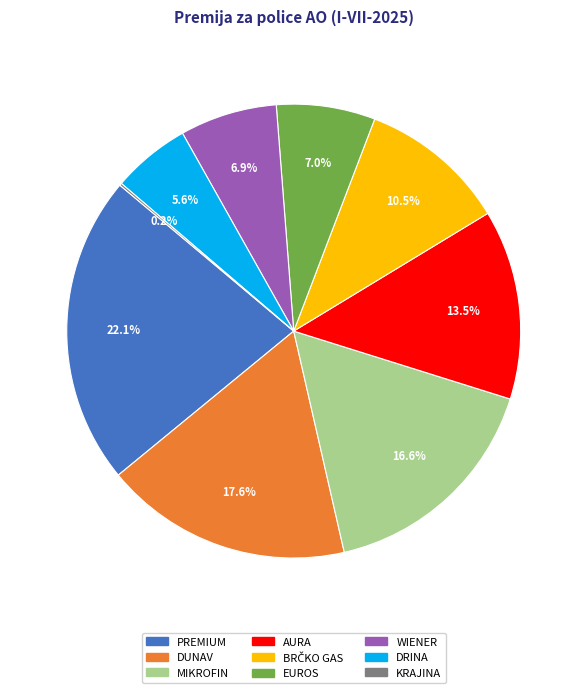

What is the total percentage of DUNAV and PREMIUM?

39.7%